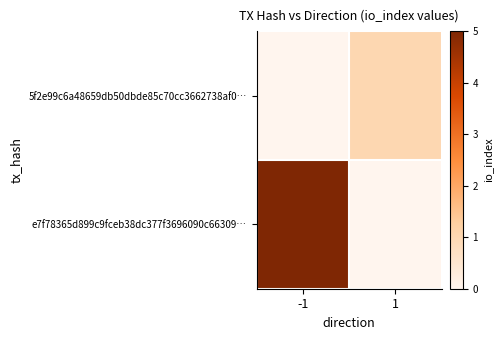

How many data points does each series have?

2